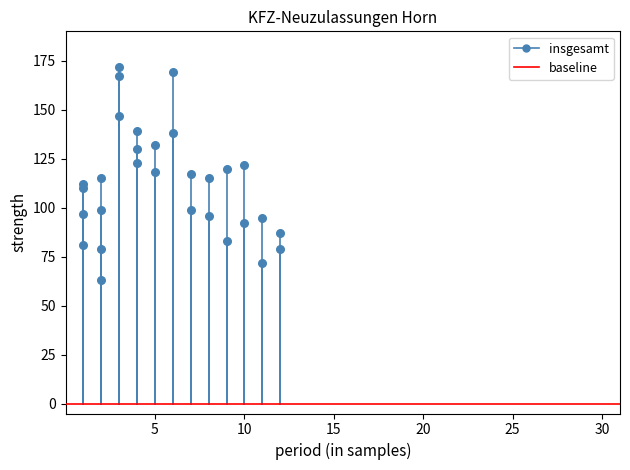

What is the range of X values (max minus min)?

11